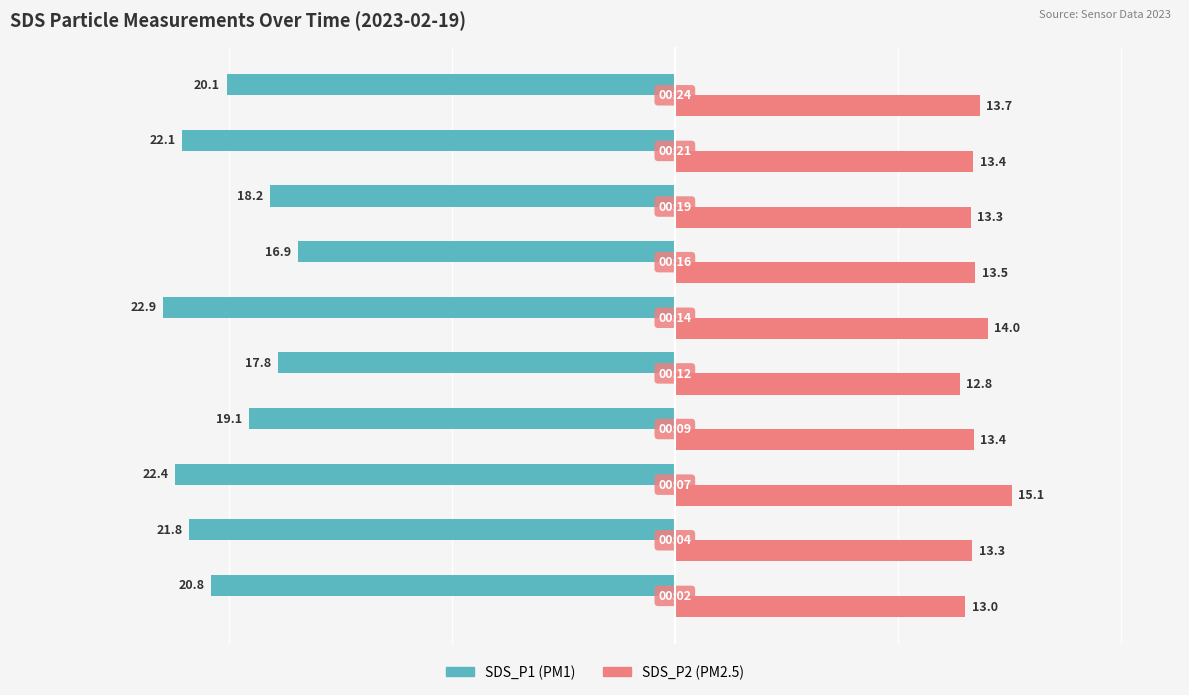

What is the smallest value displayed?

-22.9